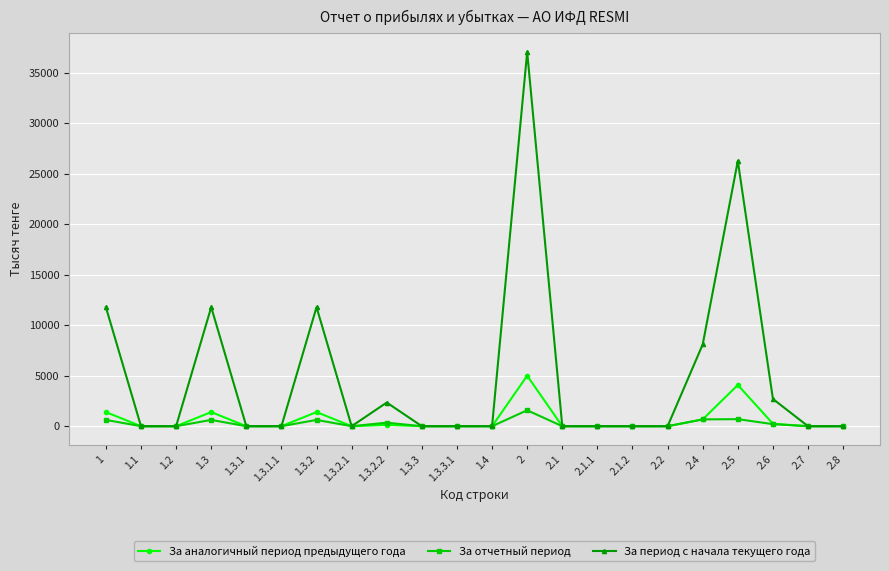

At 1, list the series in order from largest to smallest.

За период с начала текущего года, За аналогичный период предыдущего года, За отчетный период